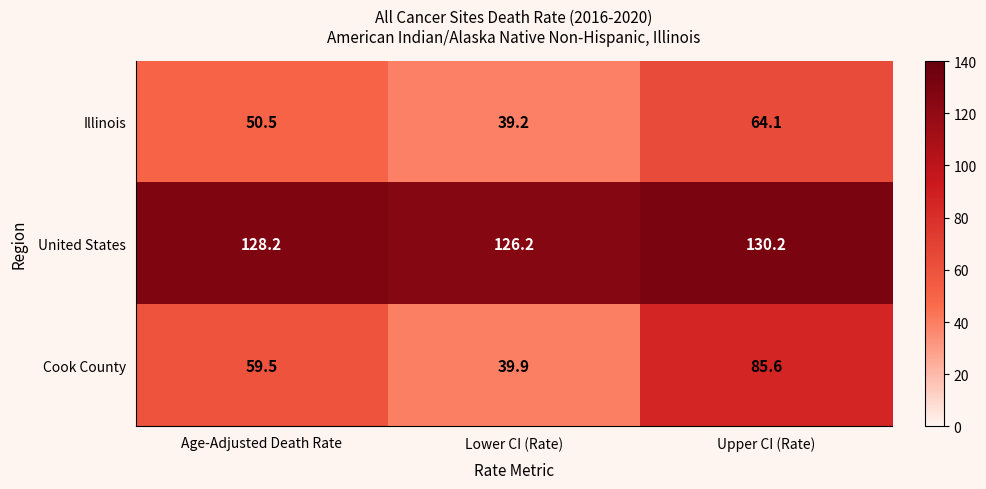

Rank the series by their maximum value, from lowest to highest.

Illinois, Cook County, United States